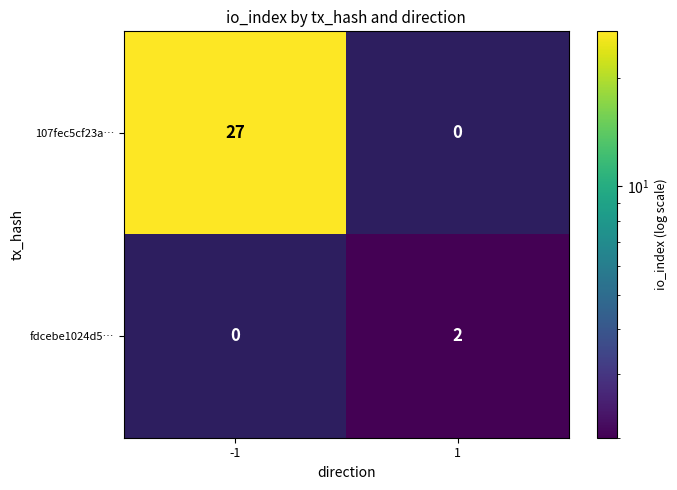

Count the number of categories in the chart.

2